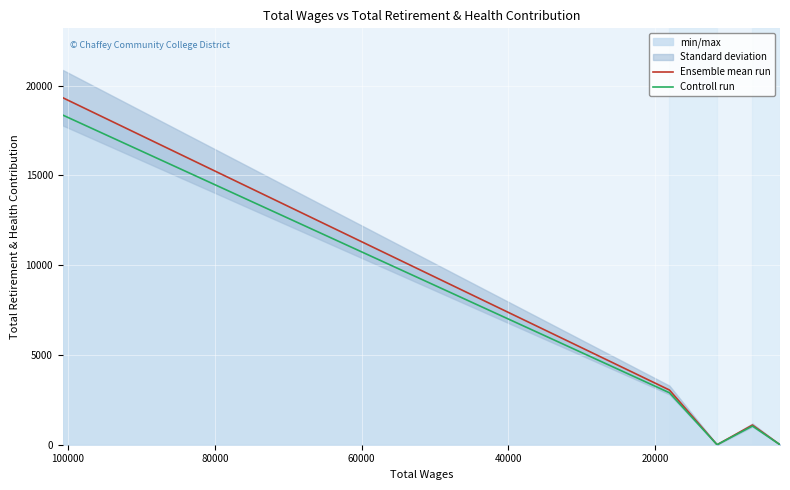

Reading left to right, what are all the values shown in this chart?

Ensemble mean run: 19329.0	3048.0	0.0	1096.0	0.0
Controll run: 18362.5	2895.6	0.0	1041.2	0.0